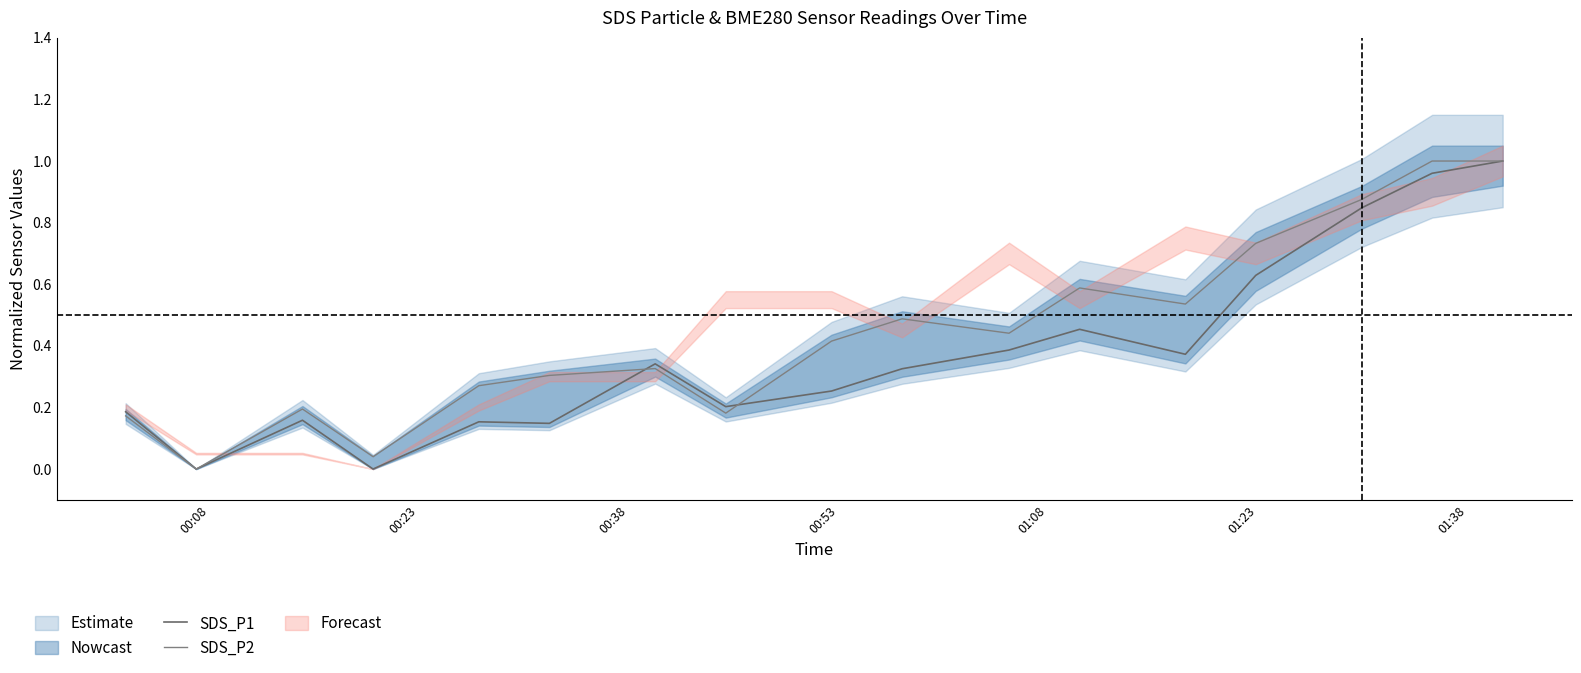

Does the chart have visible grid lines?

No